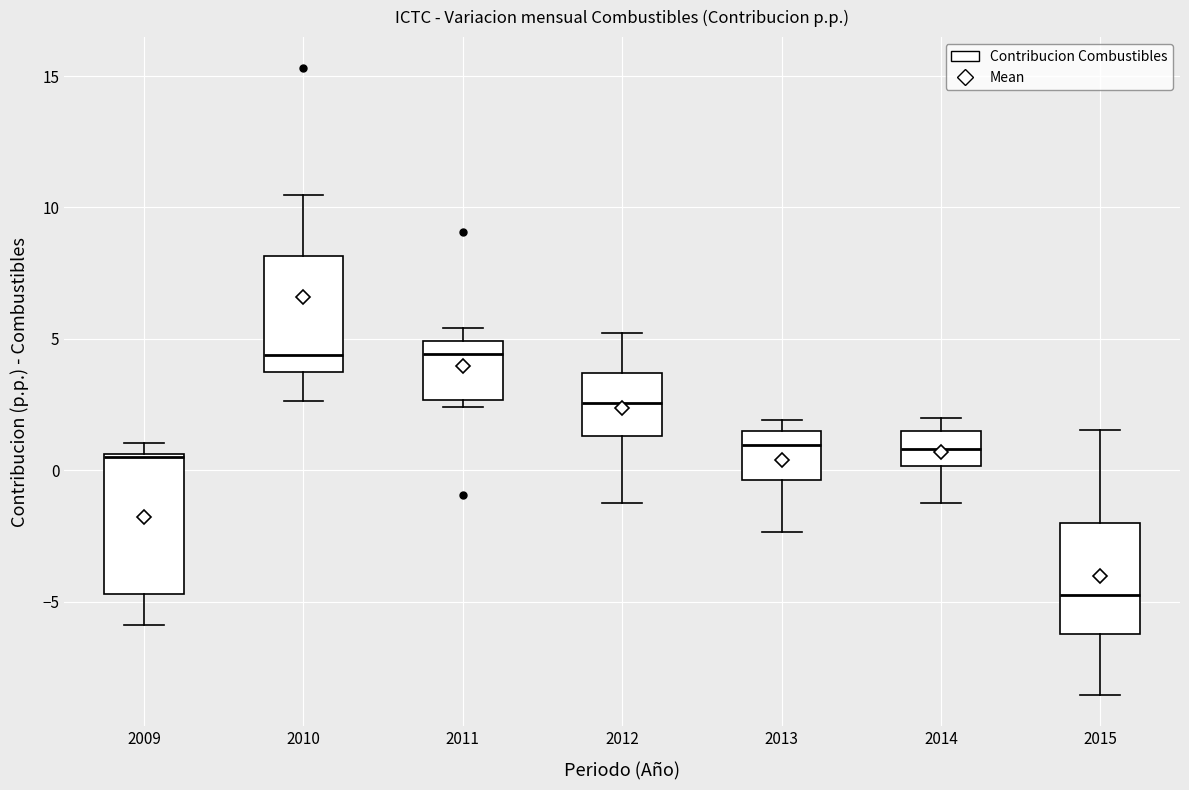

Comparing the boxes themselves (not the whiskers), which one is the tallest?

2009